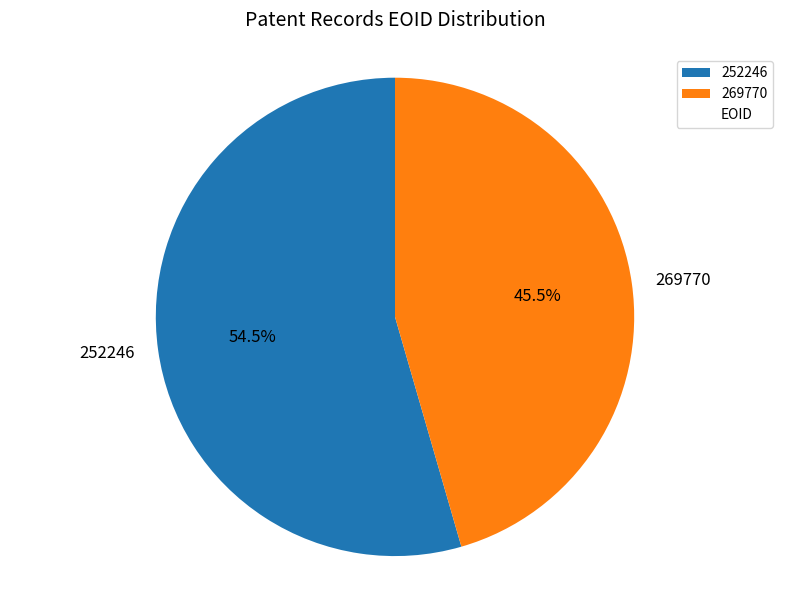

To the nearest percent, what is the average slice percentage?

50%